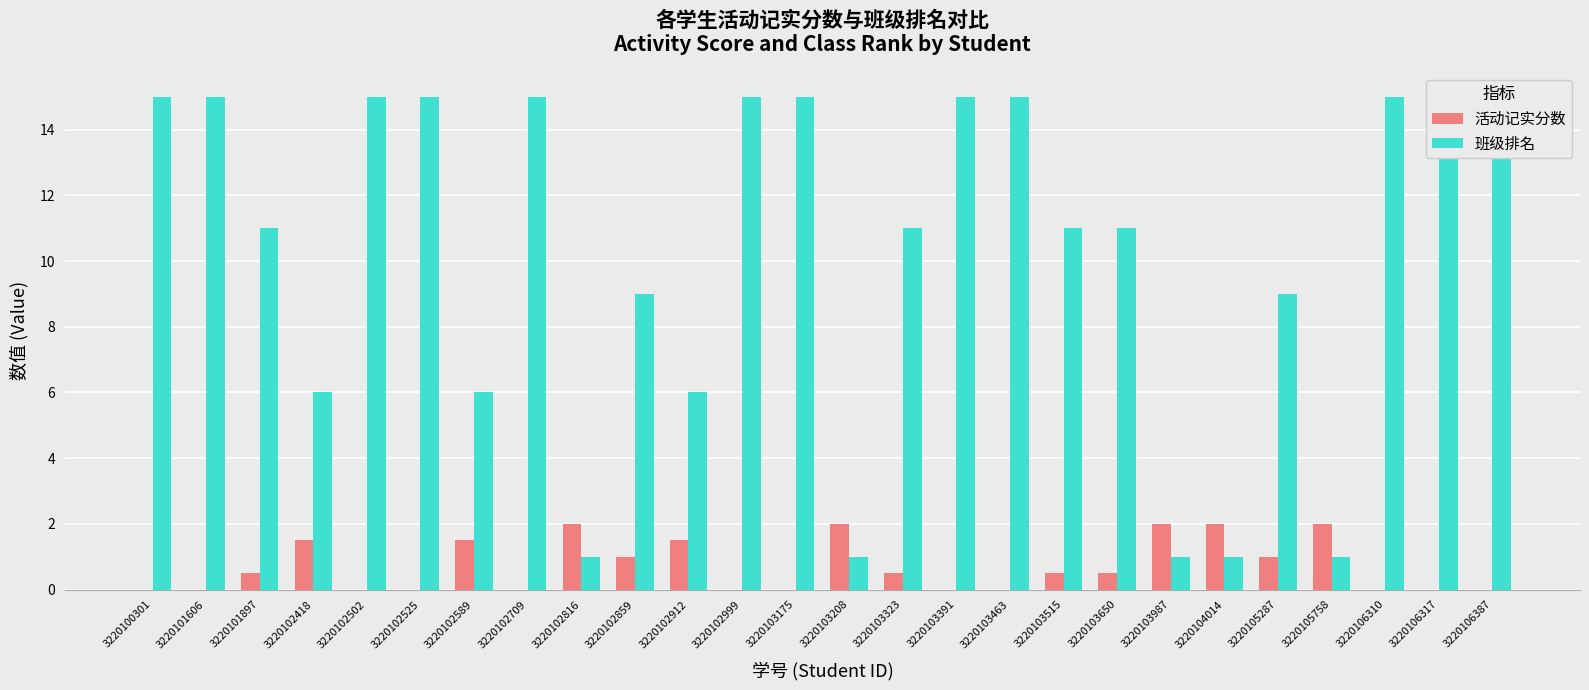

What is the average value of the 班级排名 series?

10.2